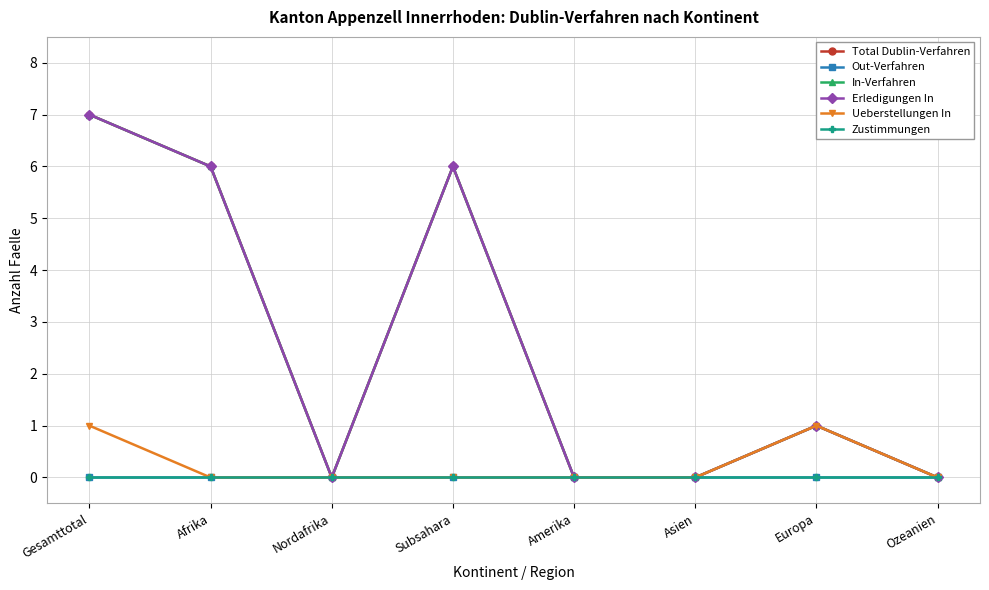

Does the chart have visible grid lines?

Yes